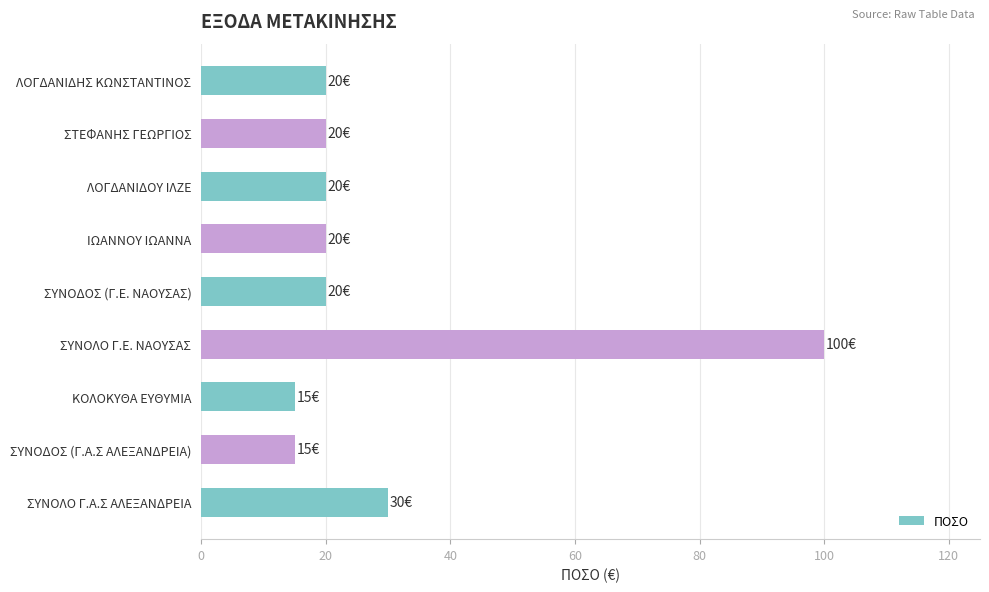

What is the value of the 7th bar from the top?

15